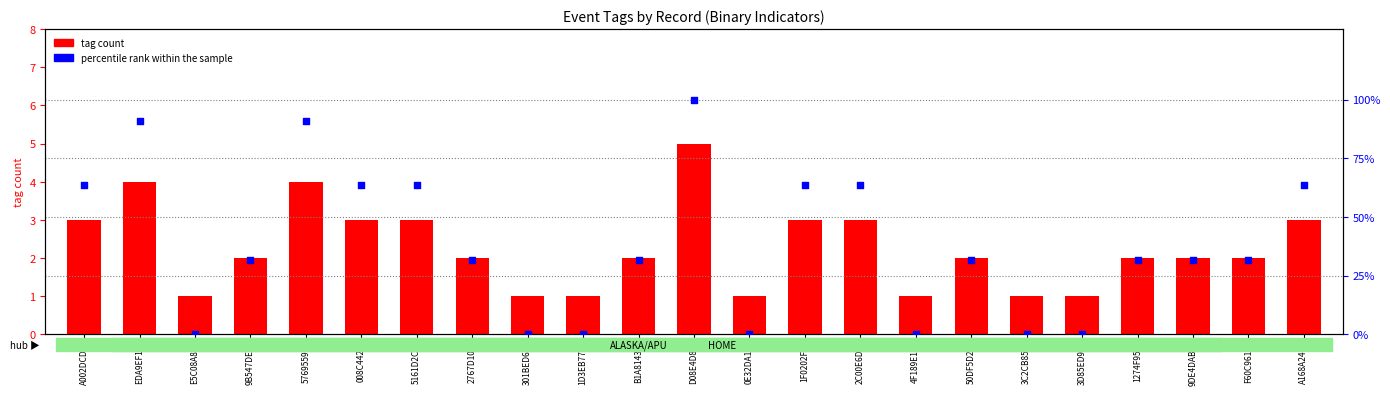

Which series reaches the maximum Y coordinate?

percentile rank within the sample